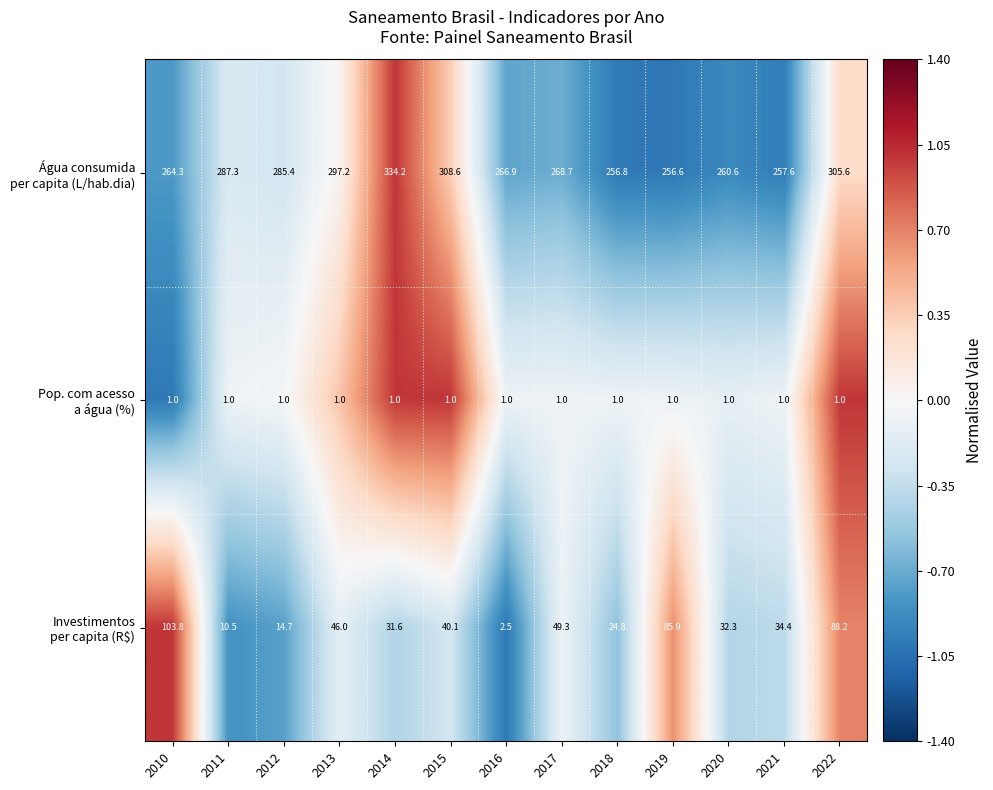

Which label corresponds to the largest value in the chart?

2014